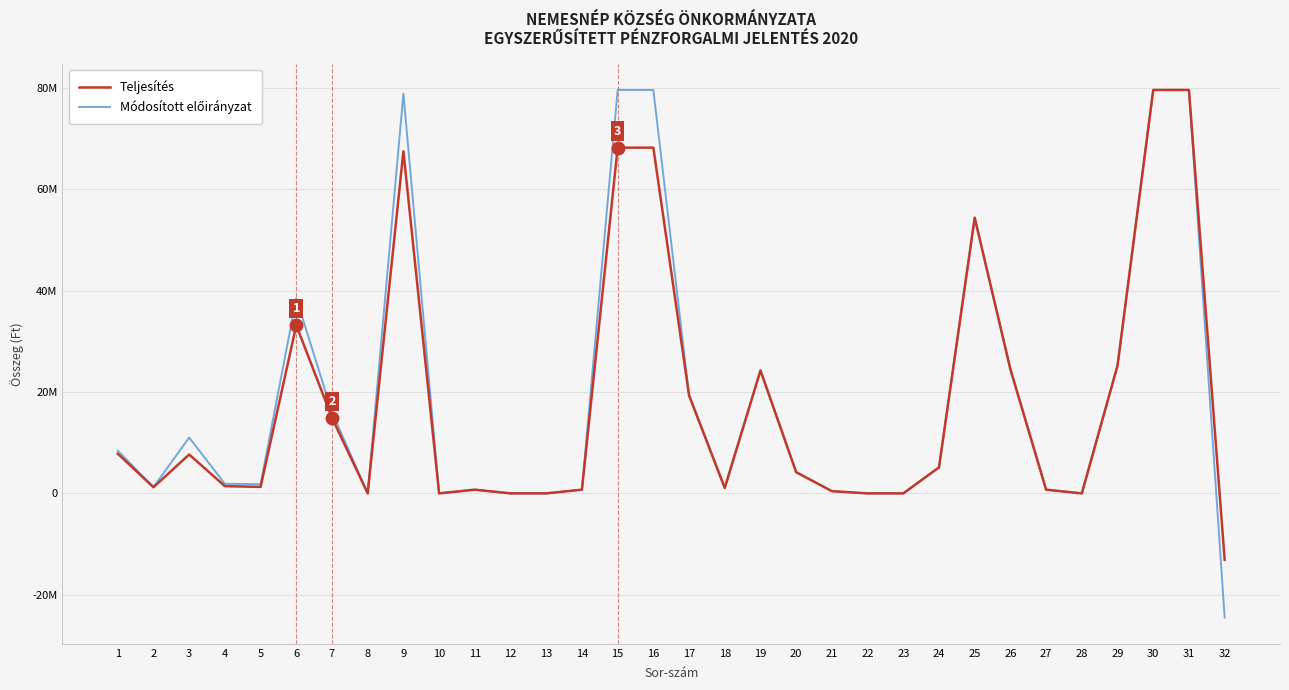

Is this an area chart (filled region under the line)?

No